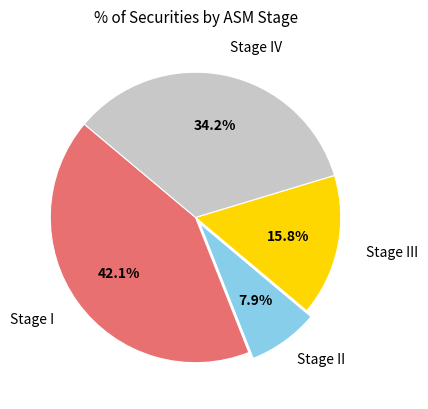

What portion of the pie excludes Stage IV?

65.8%